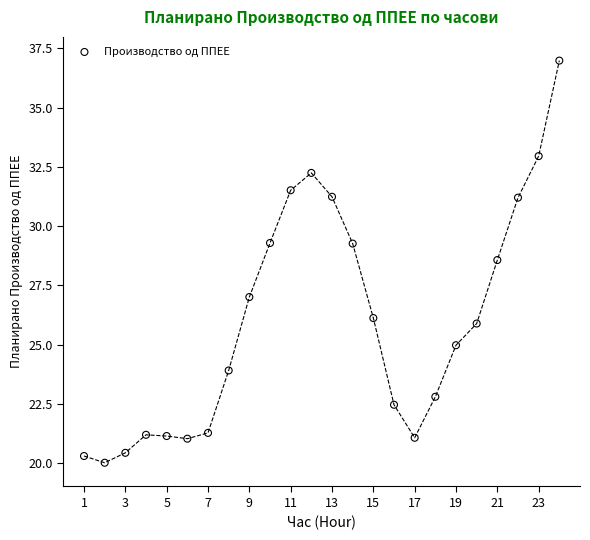

What Y value in the scatter plot is closest to 28?

28.6